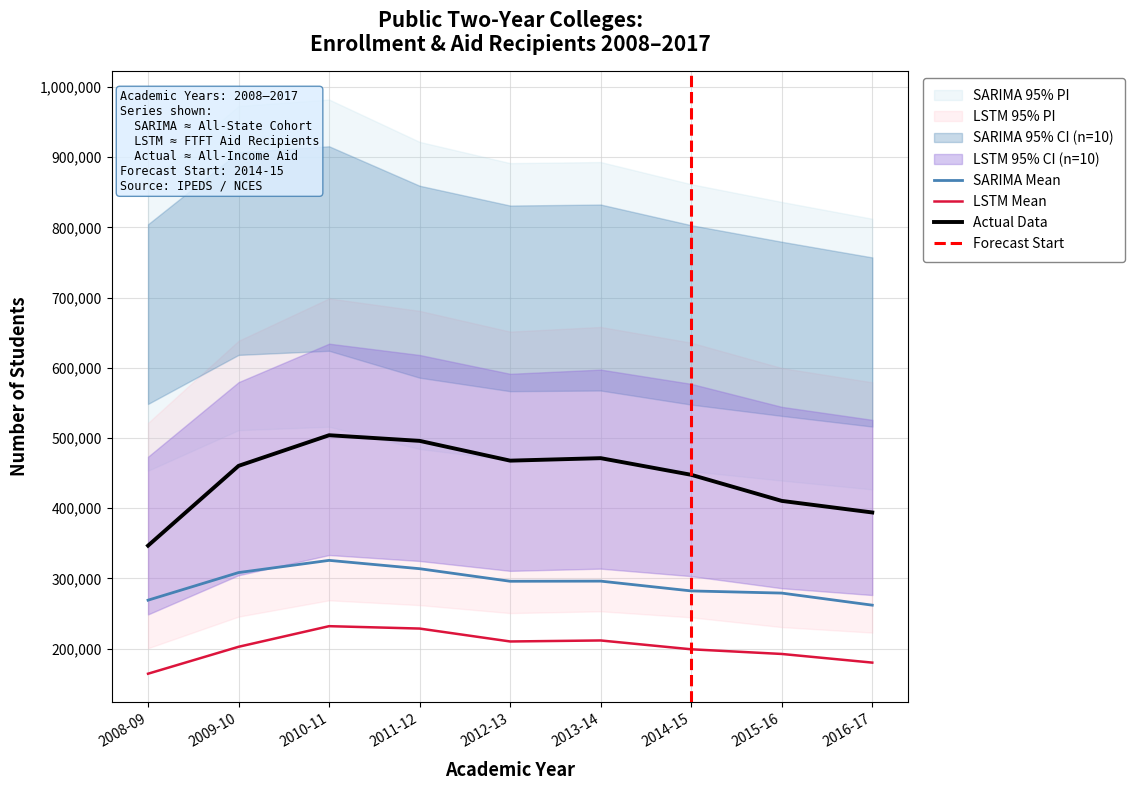

In All Income - Aid Recipients, how many points are higher than both neighbors (excluding endpoints)?

2